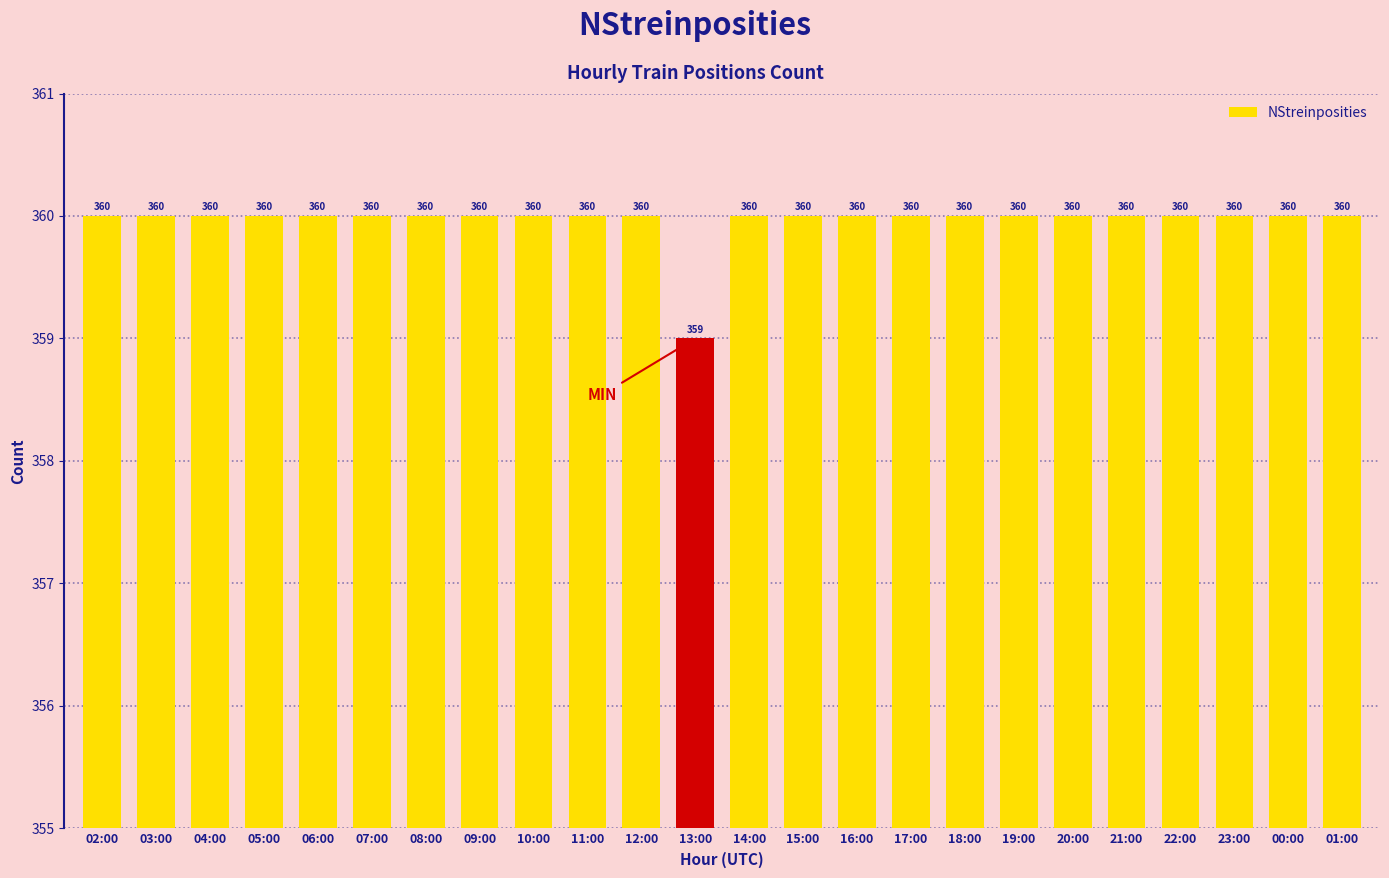

Which category has the lowest value across all series?

13:00